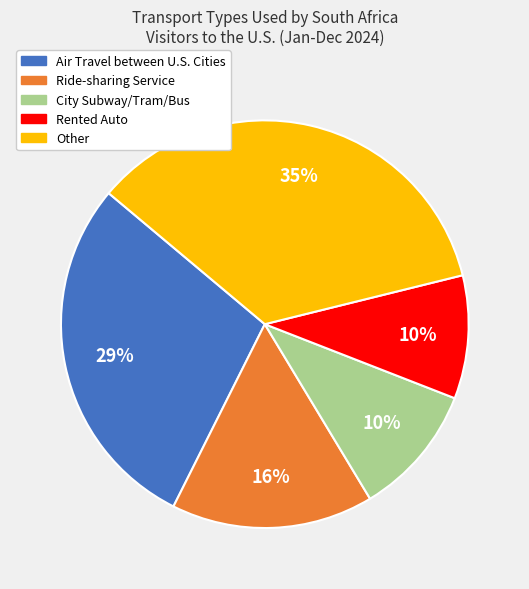

Is there a majority slice in this chart?

No